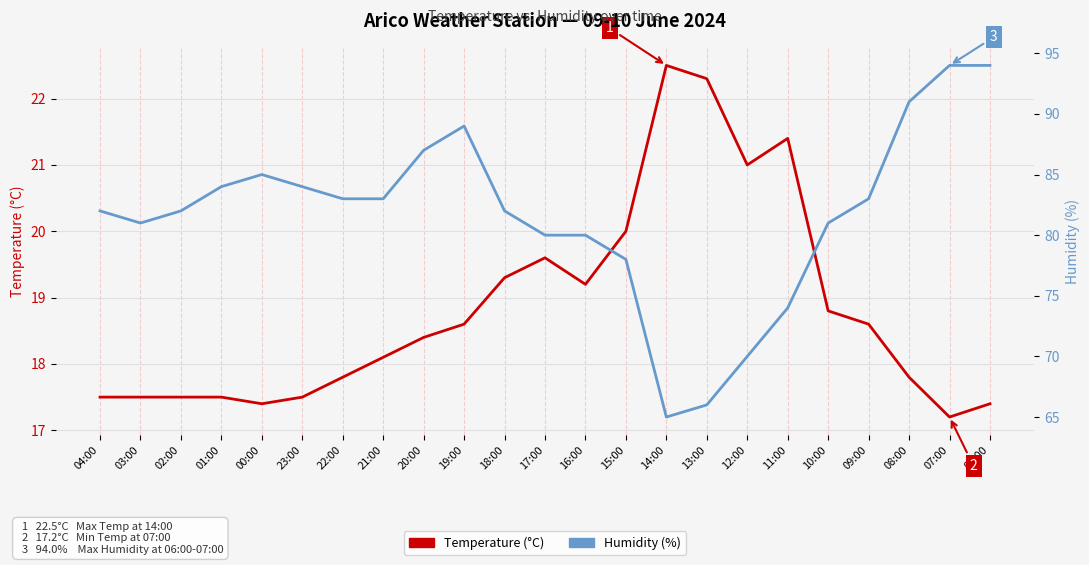

Rank the series at 13:00 from highest to lowest value.

Humidity (%), Temperature (°C)